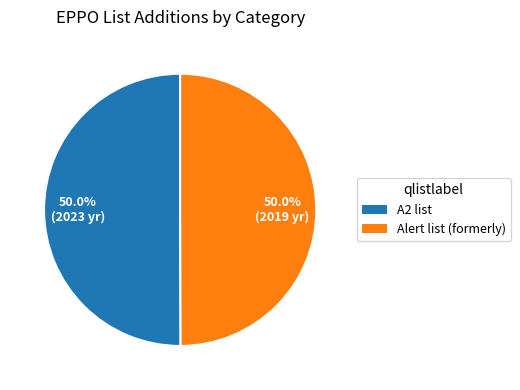

What is the ratio of the value at Alert list (formerly) to the value at A2 list?

1.0